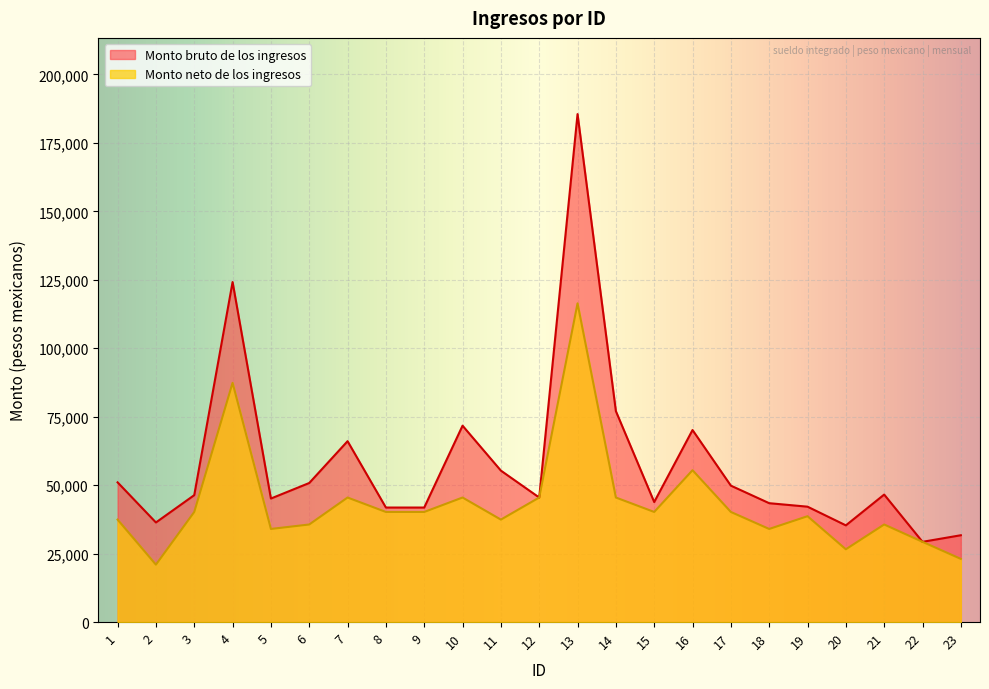

Rank the series at 16 from highest to lowest value.

Monto bruto de los ingresos, Monto neto de los ingresos